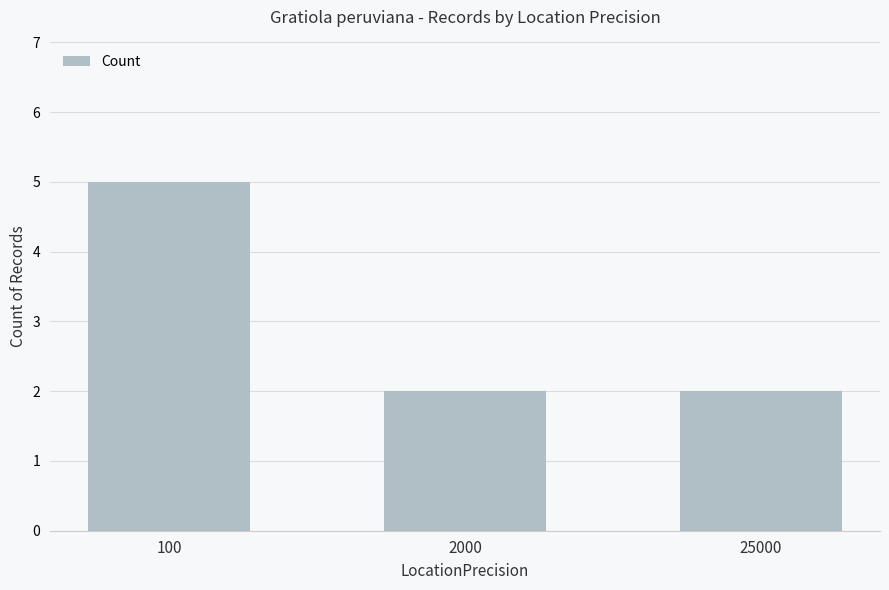

Reading left to right, what are all the values shown in this chart?

100=5	2000=2	25000=2